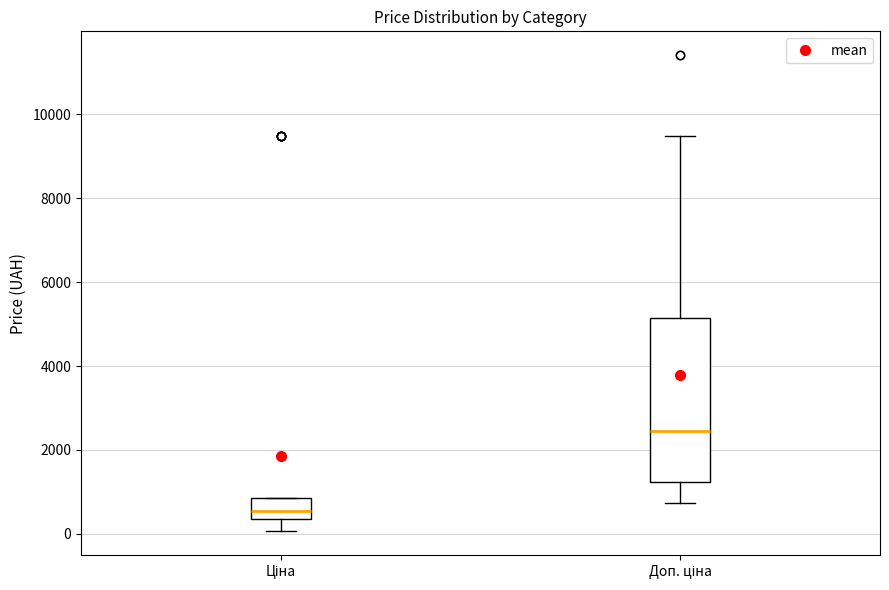

Reading left to right, transcribe this box plot: for each box, give where its median line is, the range the box spans, and where its two whiskers end, as read against the y-axis. The values are not printed on the chart, so give them approximately, as read against the axis.

Ціна: median 600, box 400 to 800, whiskers 0 to 800
Доп. ціна: median 2400, box 1200 to 5200, whiskers 800 to 9400